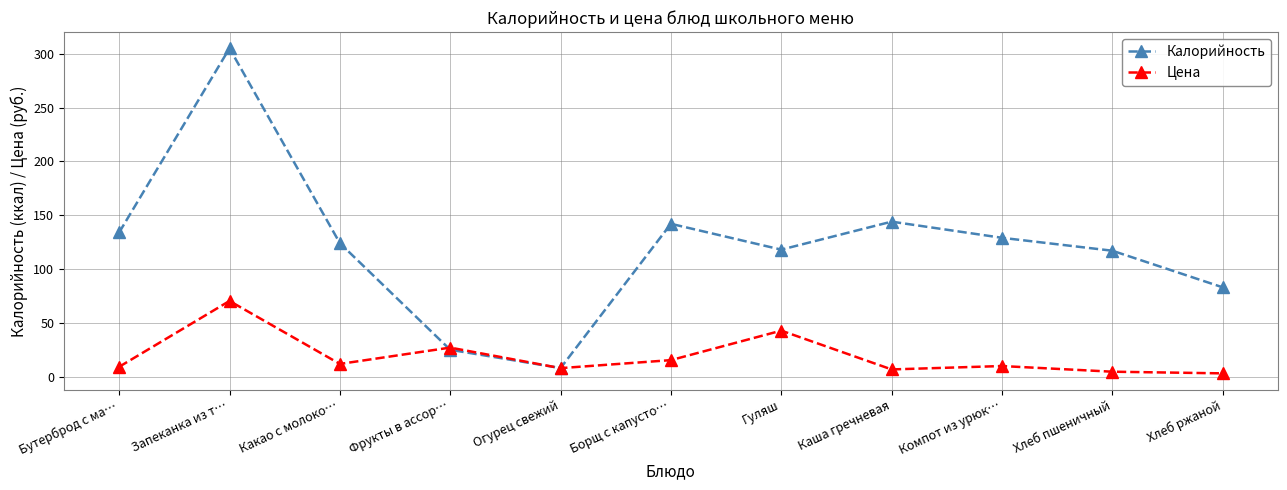

What is the approximate value of Калорийность at Бутерброд с ма…?

134.0